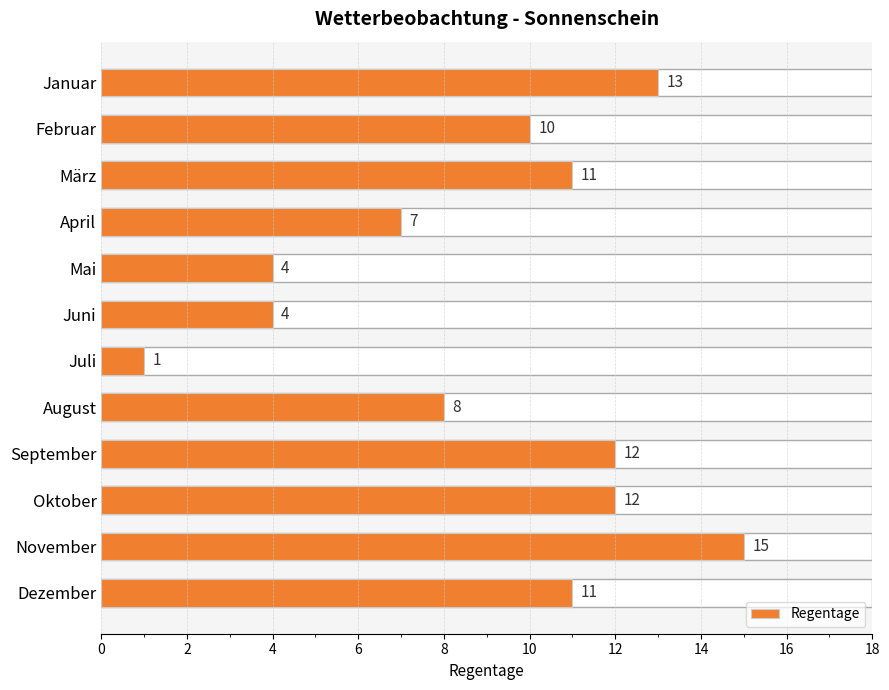

Where is the data nearest to the value 8?

August